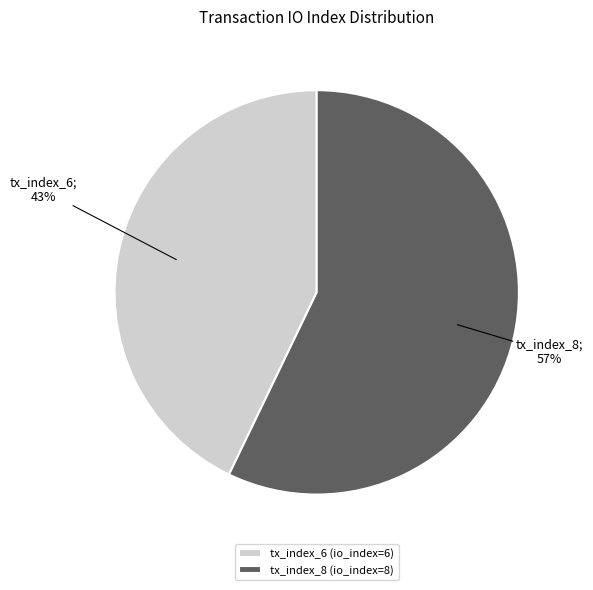

Is tx_index_6 the majority of the pie?

No